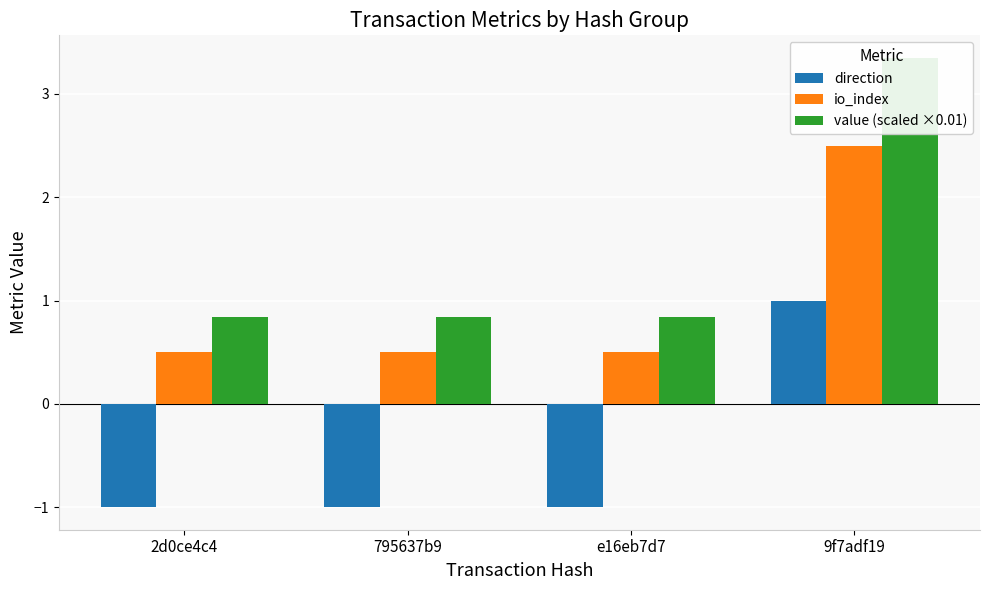

At which category is the sum across all series the highest?

9f7adf19